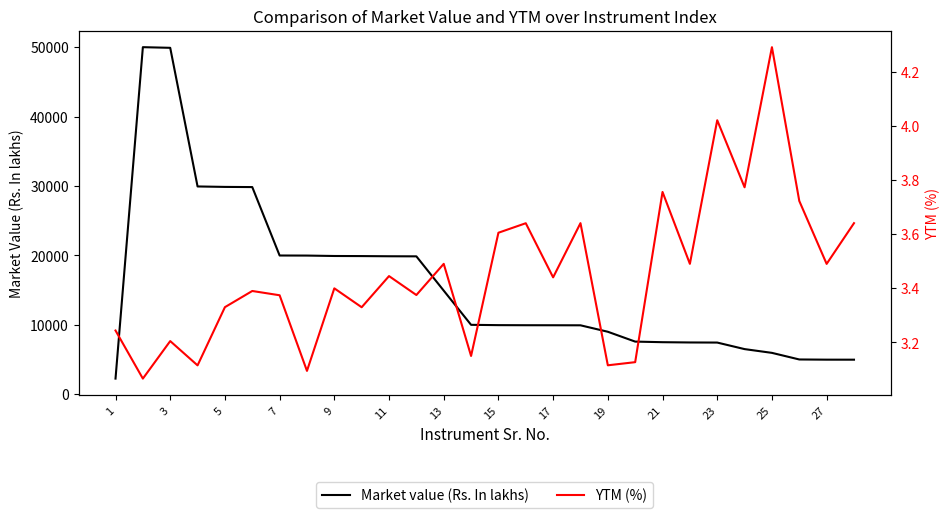

The value of Market value (Rs. In lakhs) at 27 is 6538.2. True or false?

False